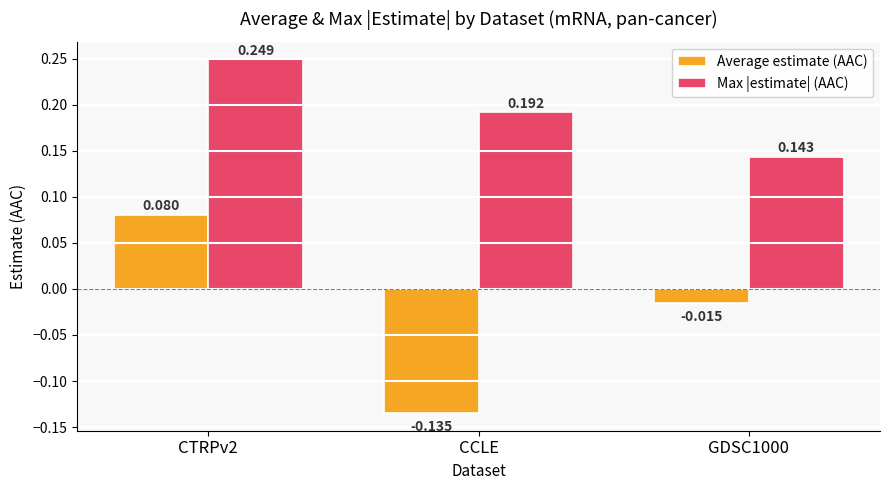

At which category does the chart reach its minimum across all series?

CCLE